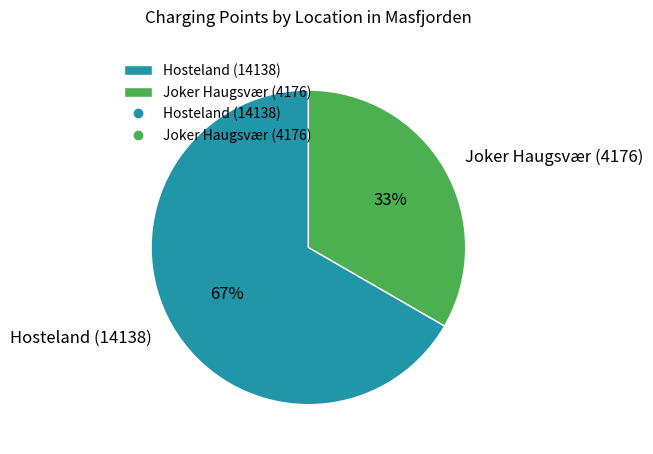

Which has a higher value, Joker Haugsvær (4176) or Hosteland (14138)?

Hosteland (14138)